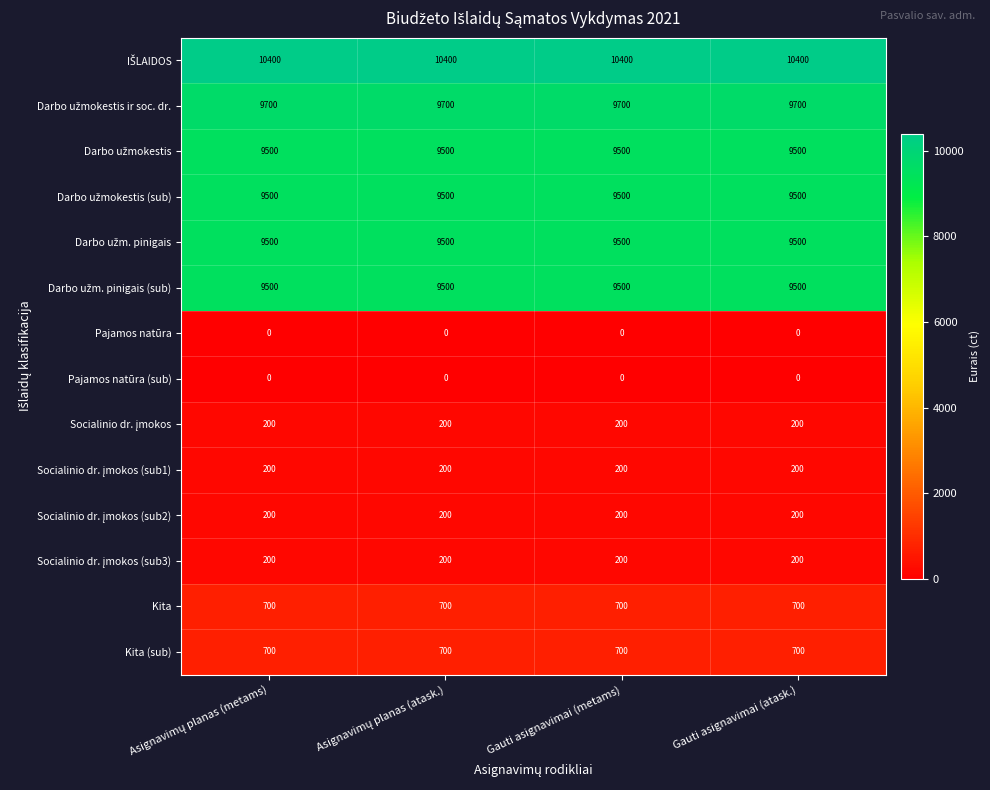

At how many categories does at least one series exceed 10292?

4